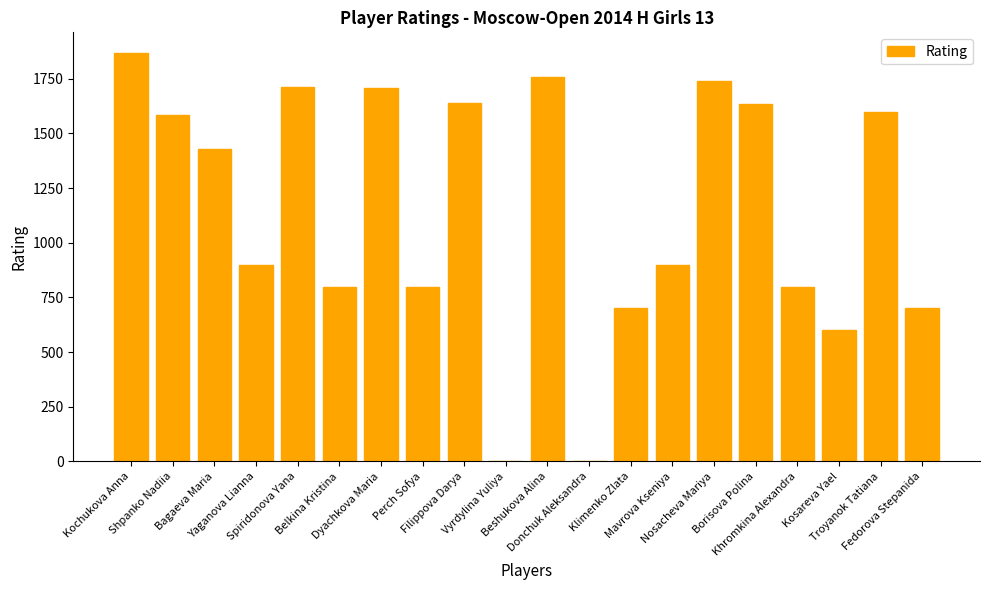

What is the maximum value shown in the chart?

1869